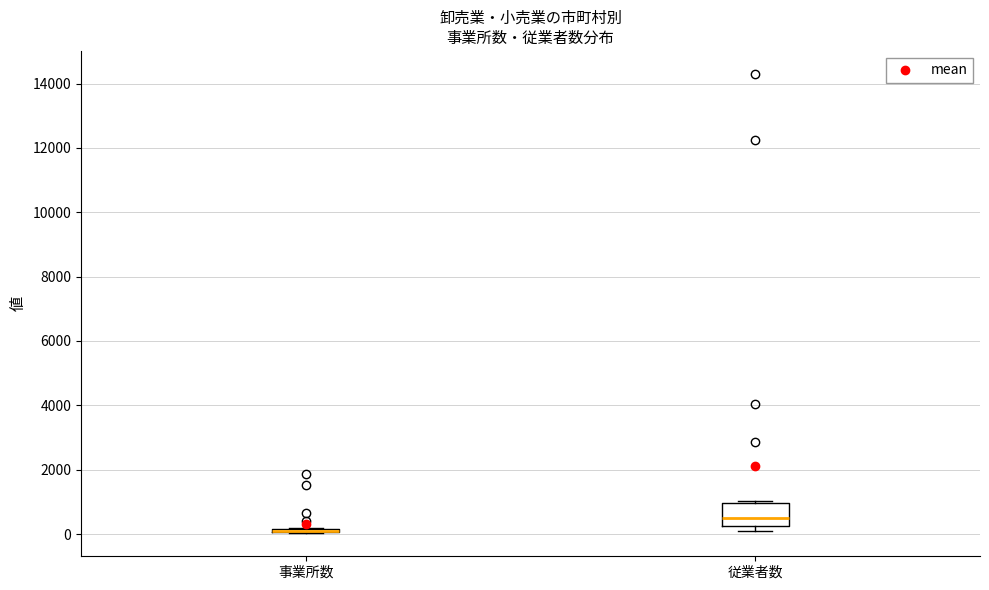

Where does the median line of the box for 従業者数 sit on the y-axis? The values are not printed on the chart, so give them approximately, as read against the axis.

600